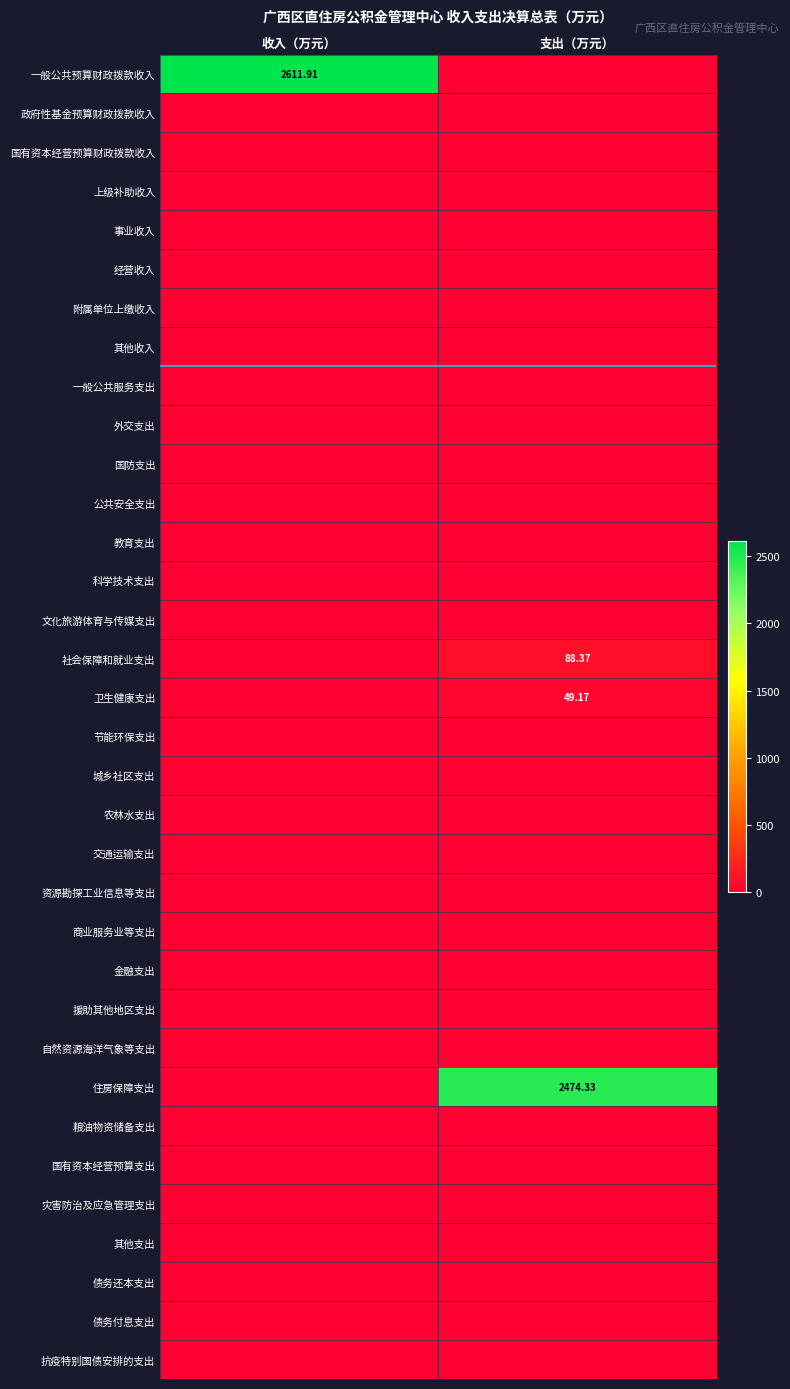

At which label does 政府性基金预算财政拨款收入 reach its minimum?

收入（万元）